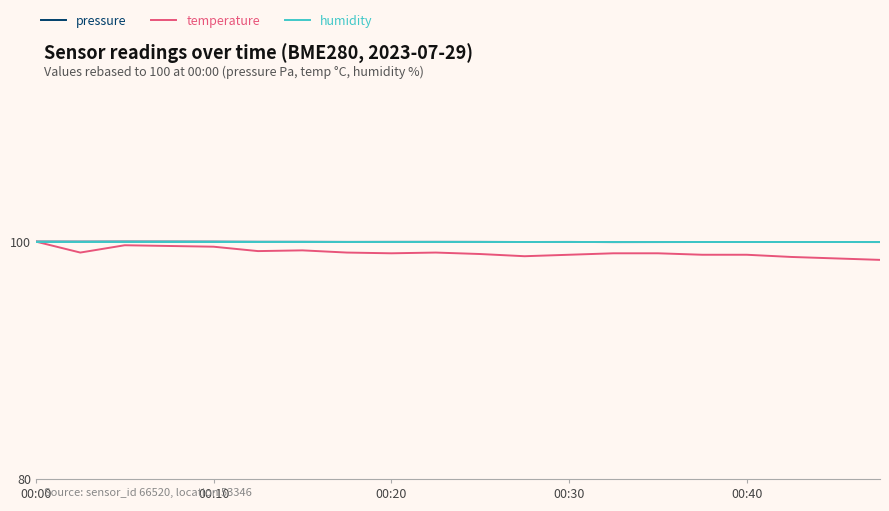

Which series has the largest range (max minus min)?

temperature